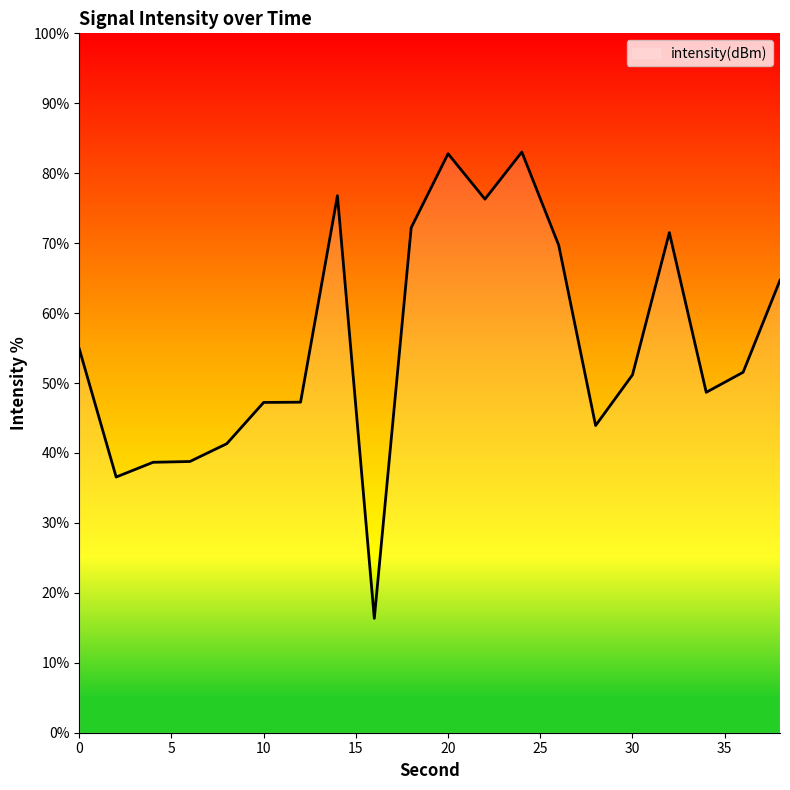

What is the difference between the maximum and minimum values?

66.7